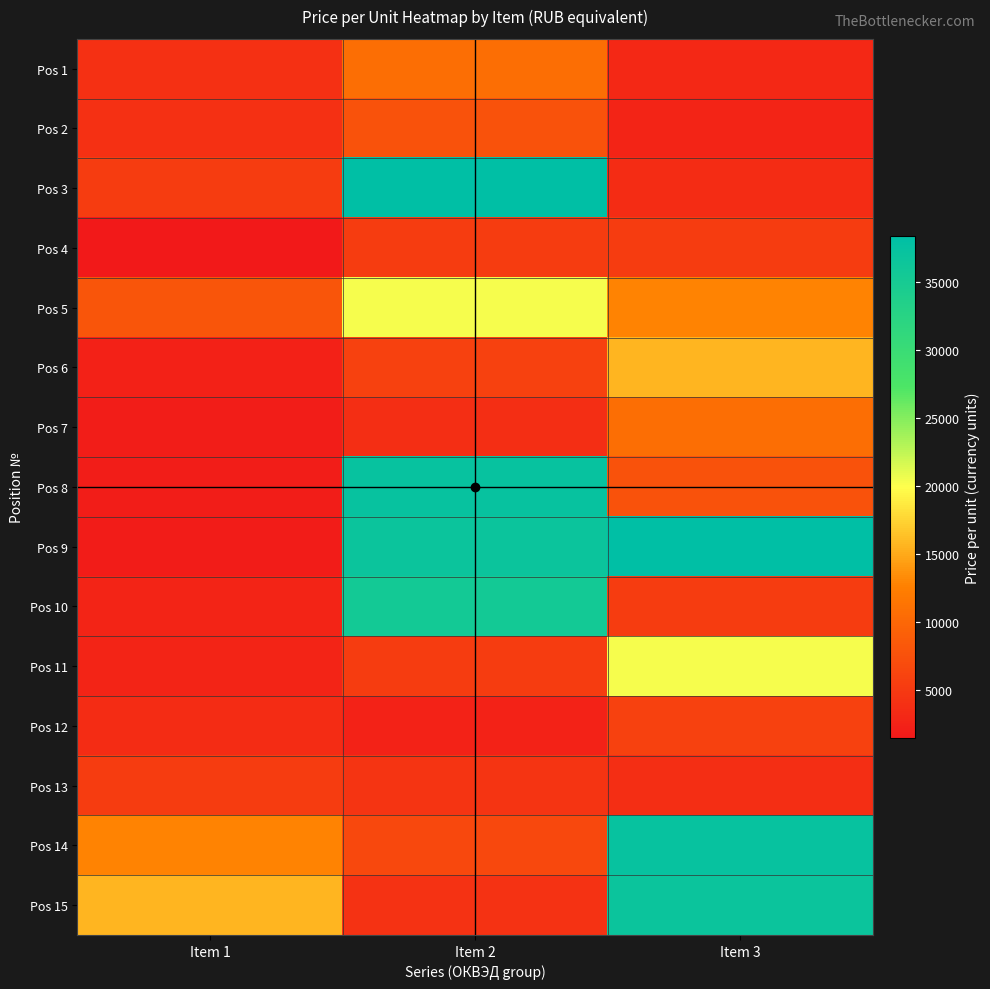

At how many categories does at least one series exceed 7760?

3